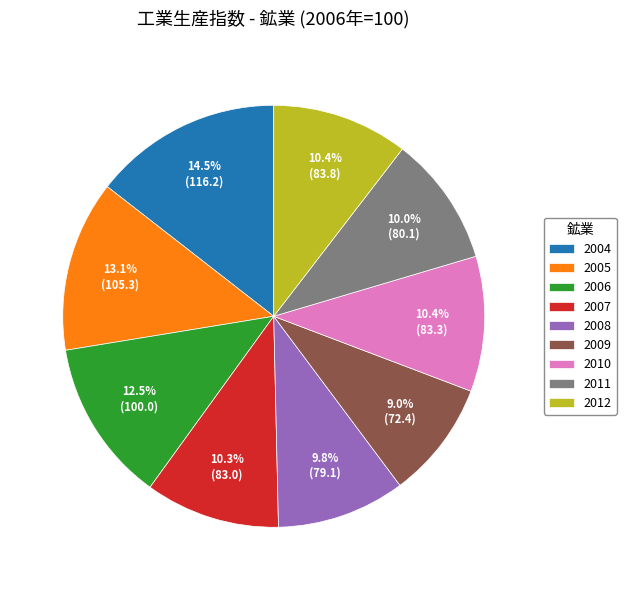

What percentage do 2008 and 2004 together represent?

24.3%